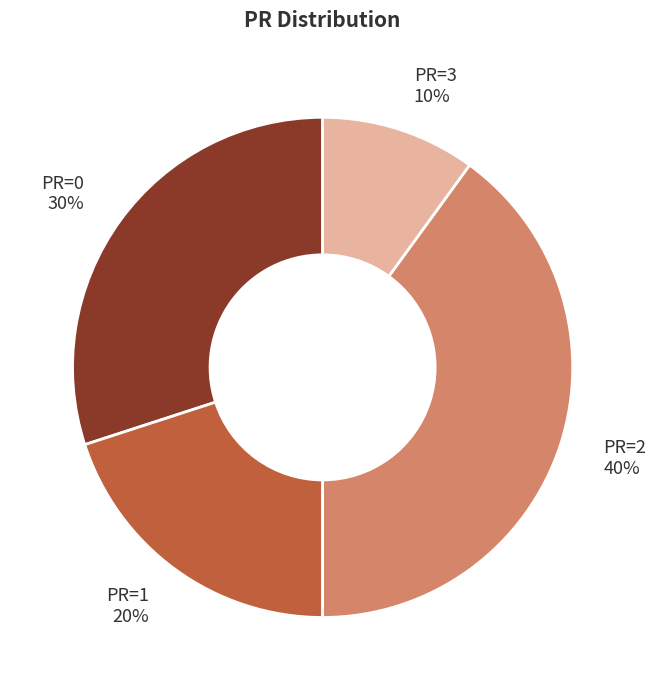

Is there a majority slice in this chart?

No